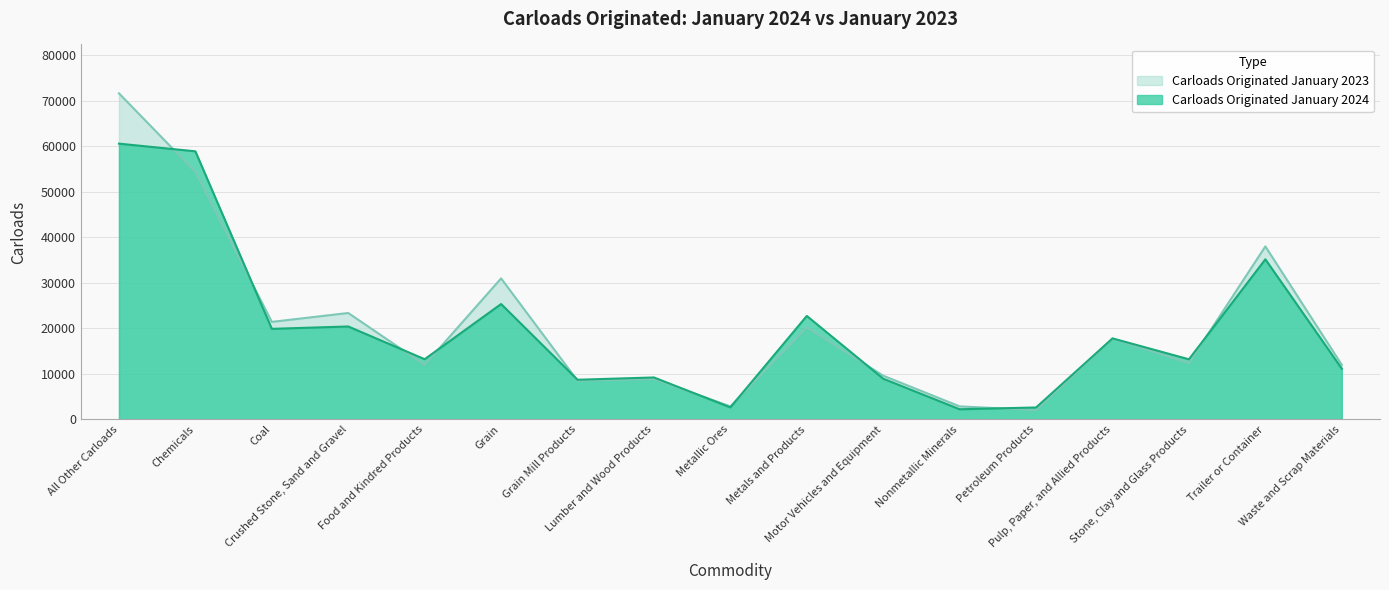

What is the value of the Carloads Originated January 2024 point at the 2nd from the left?

58861